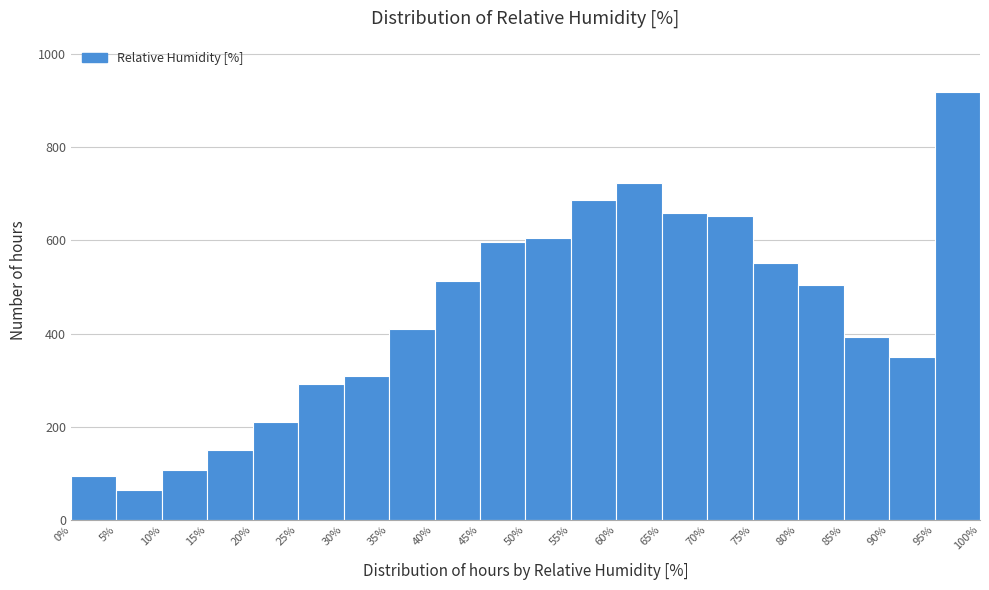

Reading left to right, list every bar in this chart as the range it spans on the x-axis followed by its height. The values are not printed on the chart, so give them approximately, as read against the axis.

0% to 5%: 100
5% to 10%: 60
10% to 15%: 100
15% to 20%: 160
20% to 25%: 220
25% to 30%: 300
30% to 35%: 300
35% to 40%: 400
40% to 45%: 520
45% to 50%: 600
50% to 55%: 600
55% to 60%: 680
60% to 65%: 720
65% to 70%: 660
70% to 75%: 660
75% to 80%: 560
80% to 85%: 500
85% to 90%: 400
90% to 95%: 340
95% to 100%: 920